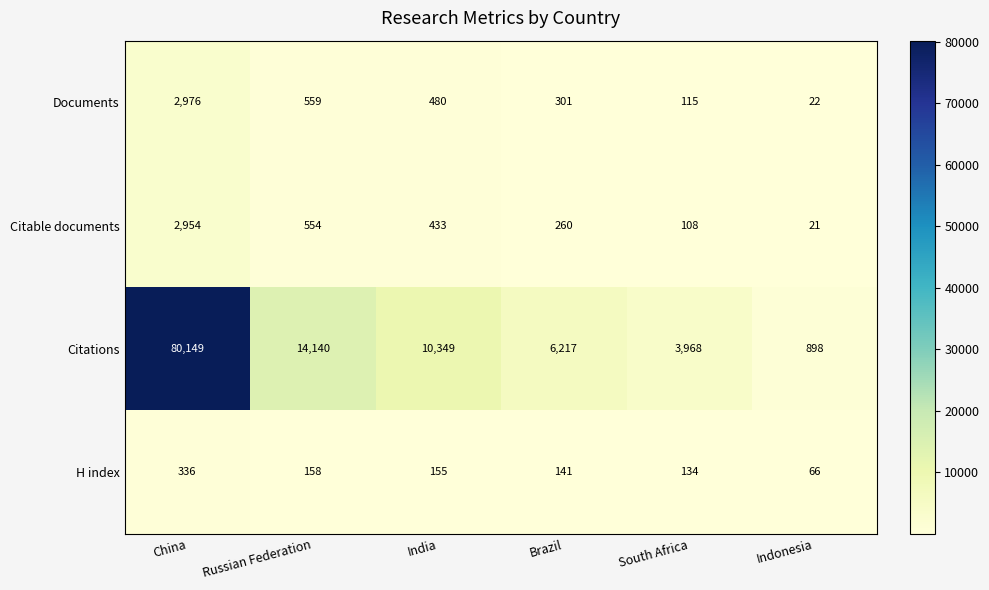

Which series has the widest spread of values?

Citations